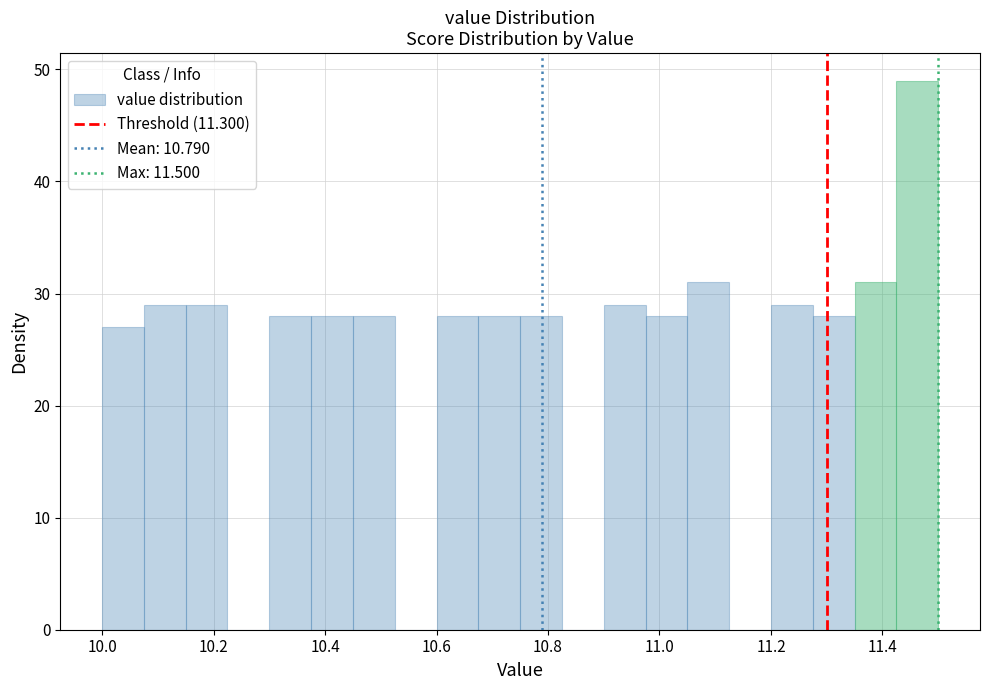

Around what value on the x-axis is the tallest bar? Give the approximate position of its centre, as read against the axis.

11.46